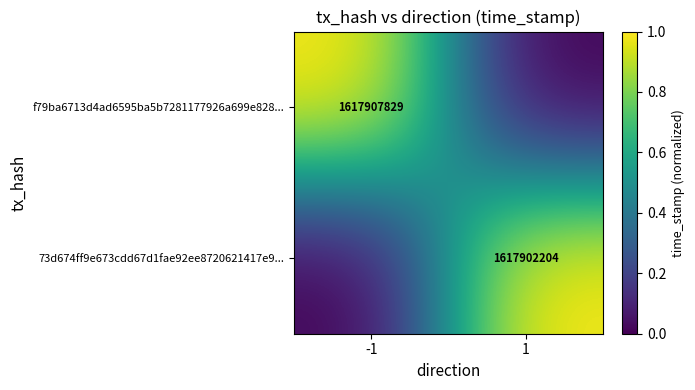

The value of f79ba6713d4ad6595ba5b7281177926a699e828... at -1 is 363524433. True or false?

False